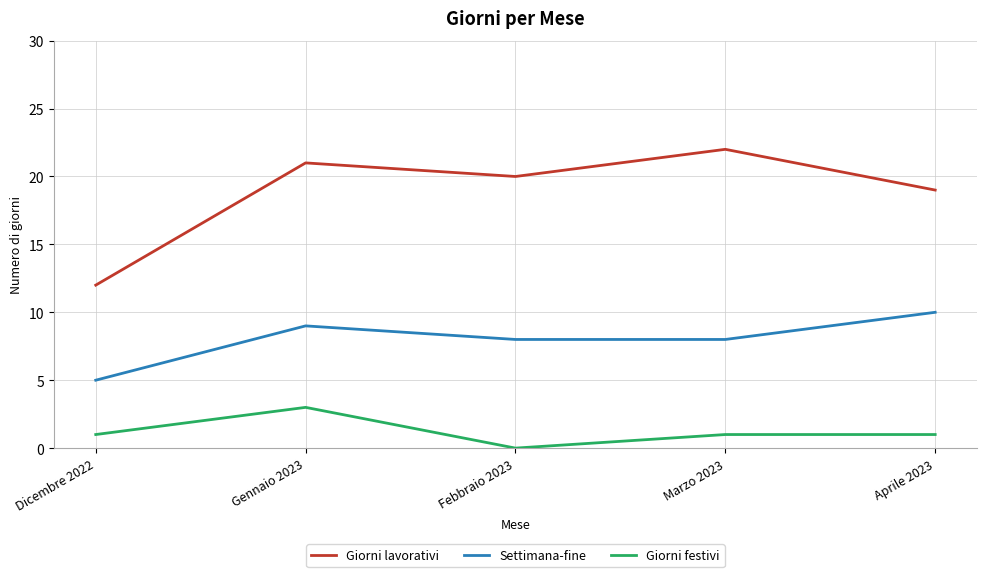

What is the difference between the Settimana-fine values at Aprile 2023 and Dicembre 2022?

5